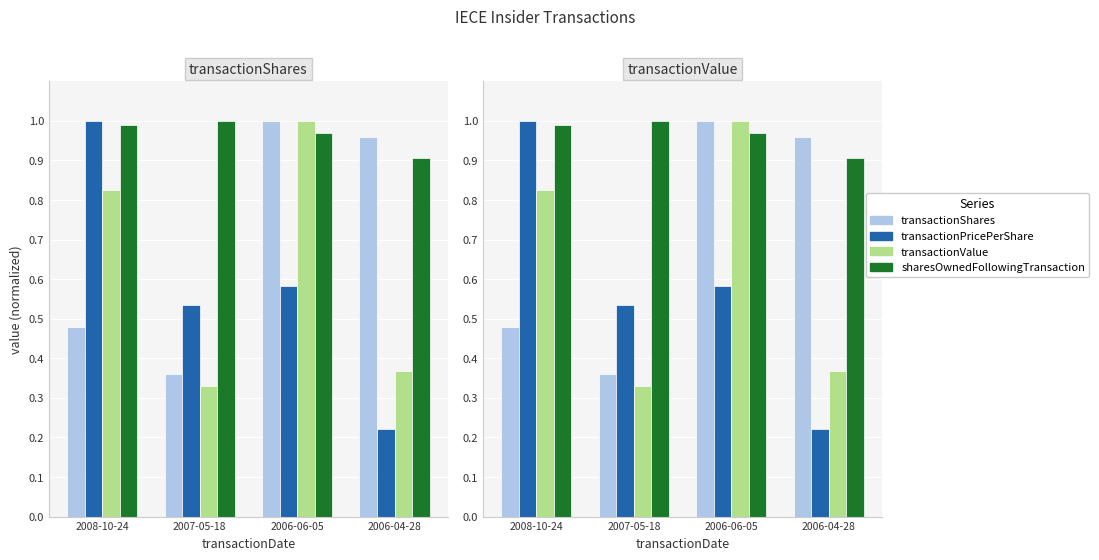

What is the spread (max minus min) of values at 2006-06-05?

0.4